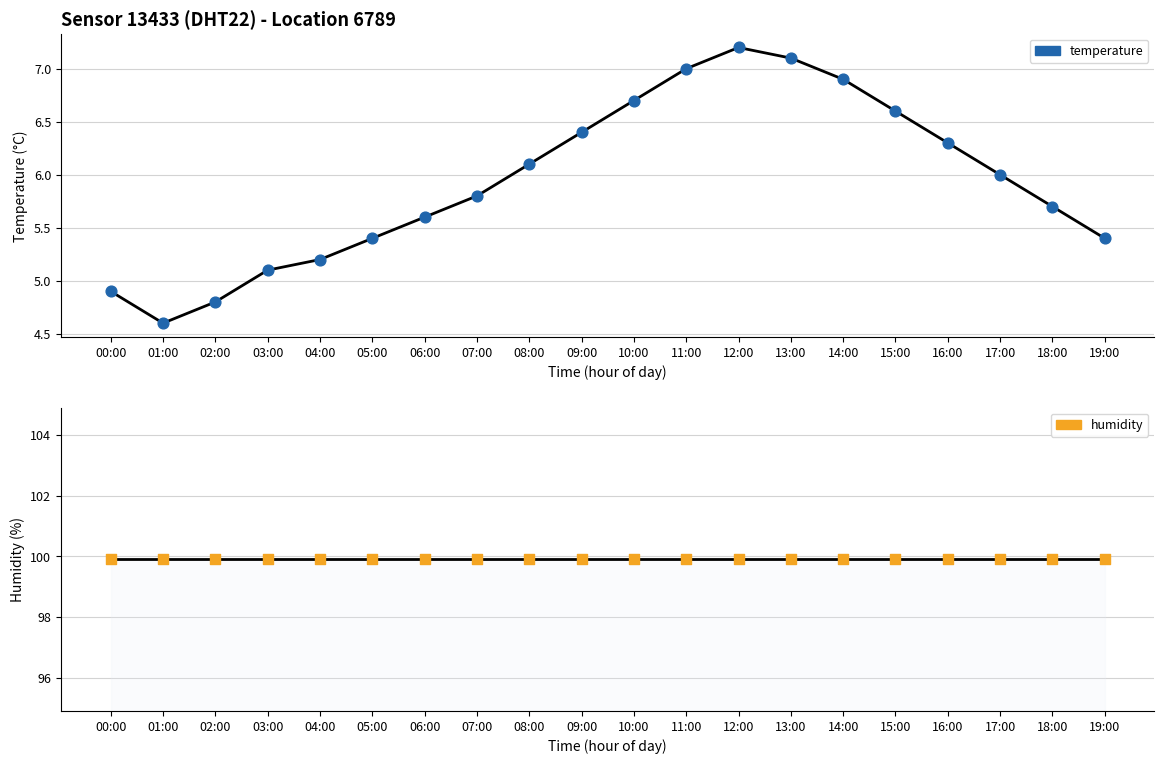

Which series has the widest spread of Y values?

temperature